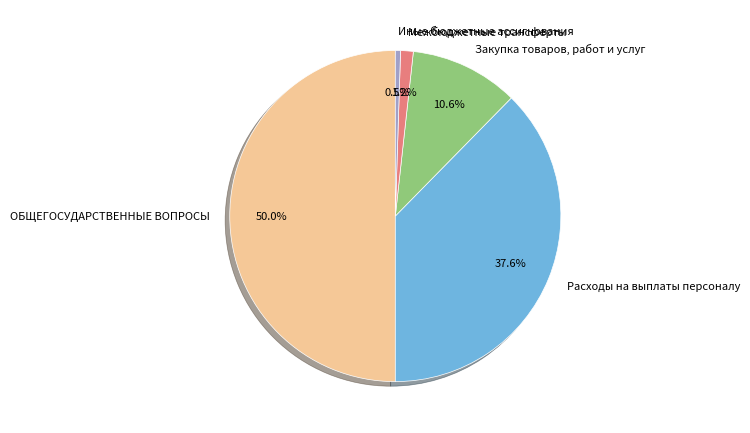

Rank the categories by value from highest to lowest.

ОБЩЕГОСУДАРСТВЕННЫЕ ВОПРОСЫ, Расходы на выплаты персоналу, Закупка товаров, работ и услуг, Межбюджетные трансферты, Иные бюджетные ассигнования